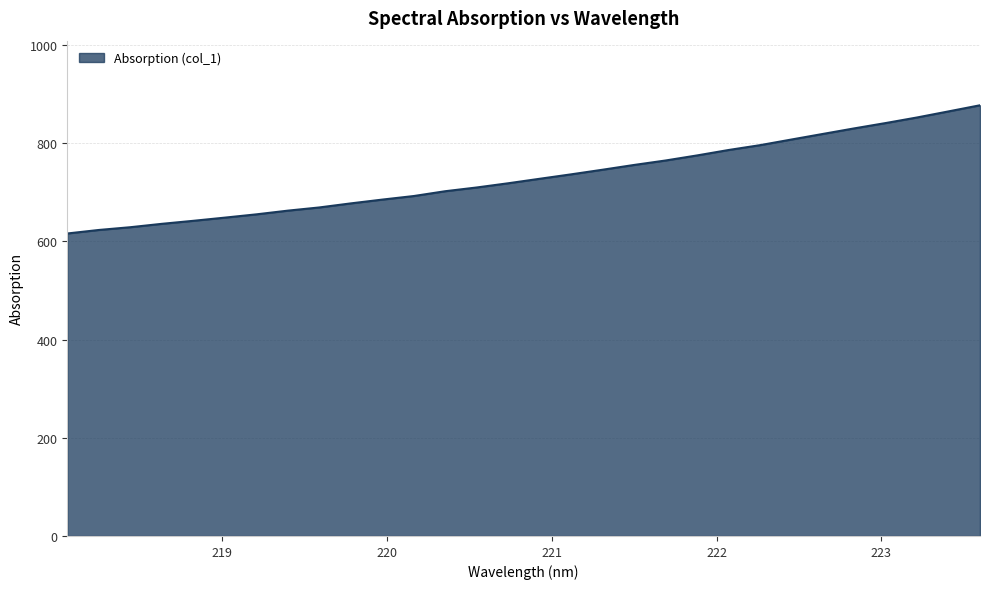

What is the maximum value shown in the chart?

877.2